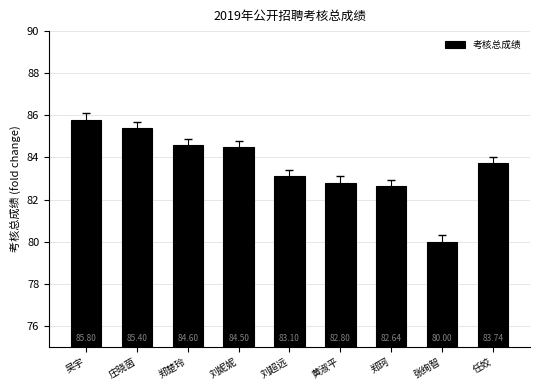

What is the difference between the values at 刘超远 and 郑楚玲?

1.5